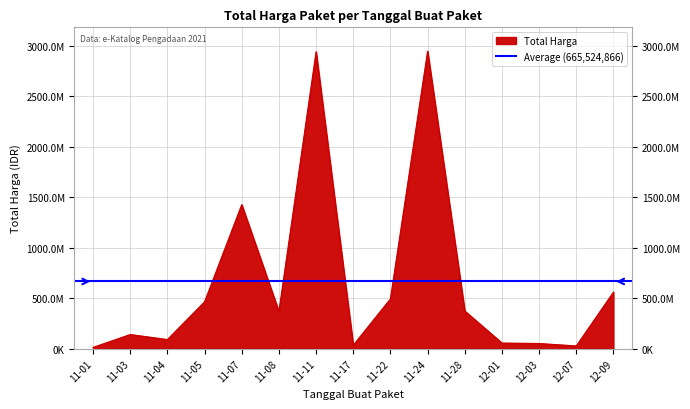

What is the difference between the values at 11-01 and 11-24?

2932206600